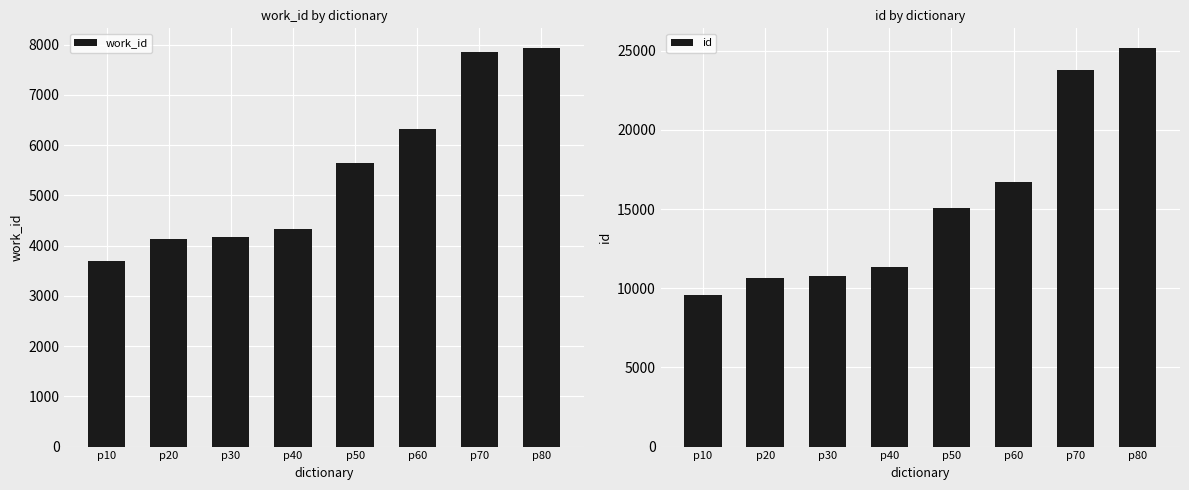

At which label does id first exceed 15076?

p60